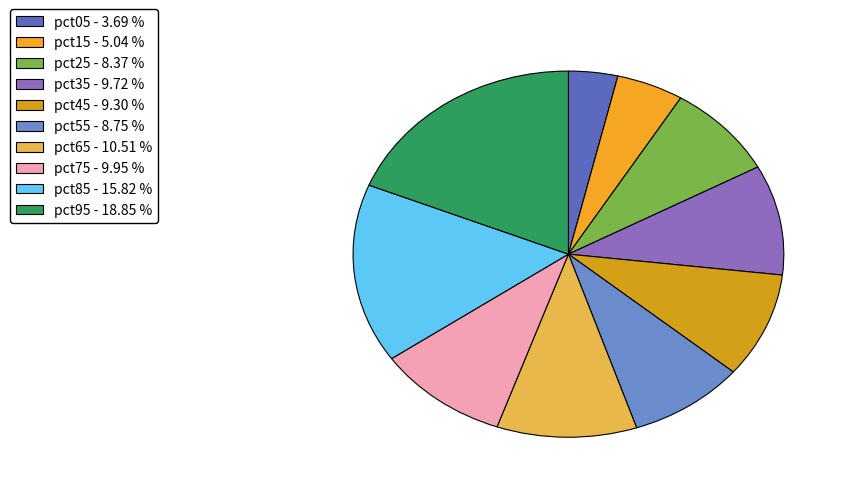

True or false: pct05 accounts for 4% of the total.

True